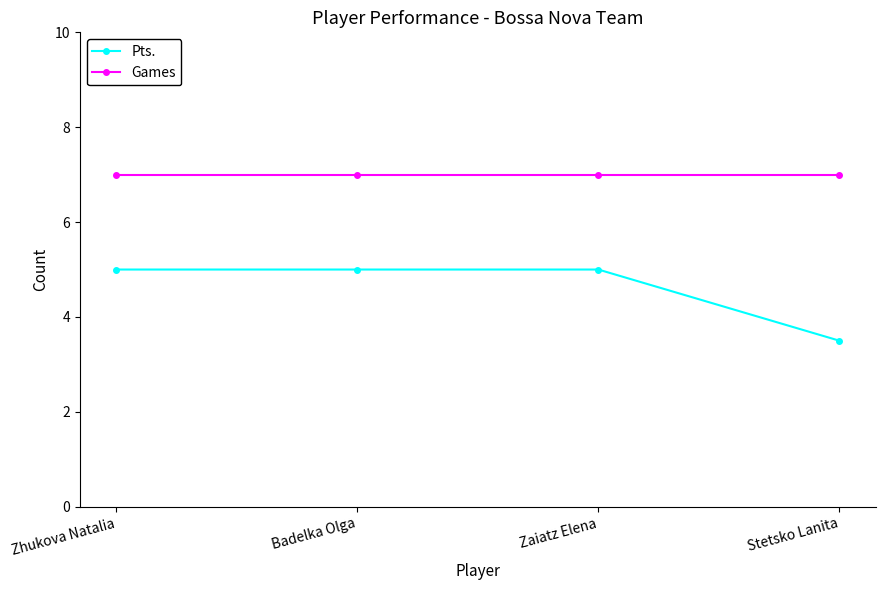

What is the minimum value shown in the chart?

3.5